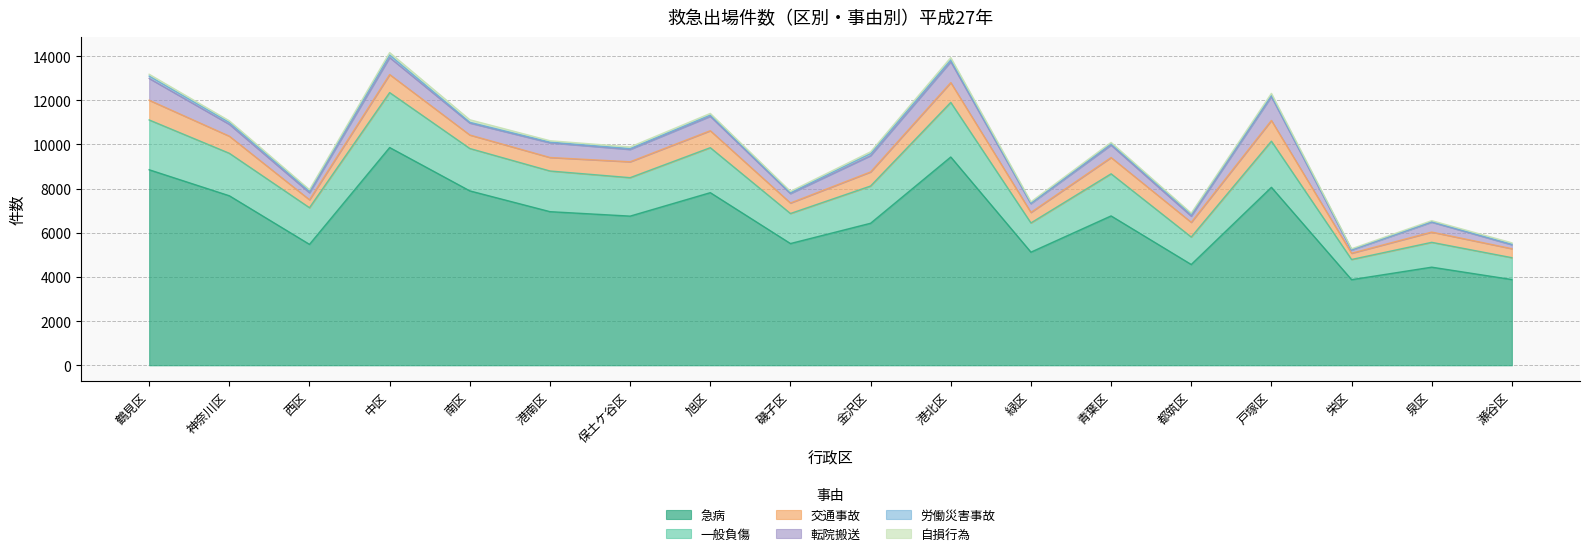

What are all the series names shown in the legend?

急病, 一般負傷, 交通事故, 転院搬送, 労働災害事故, 自損行為